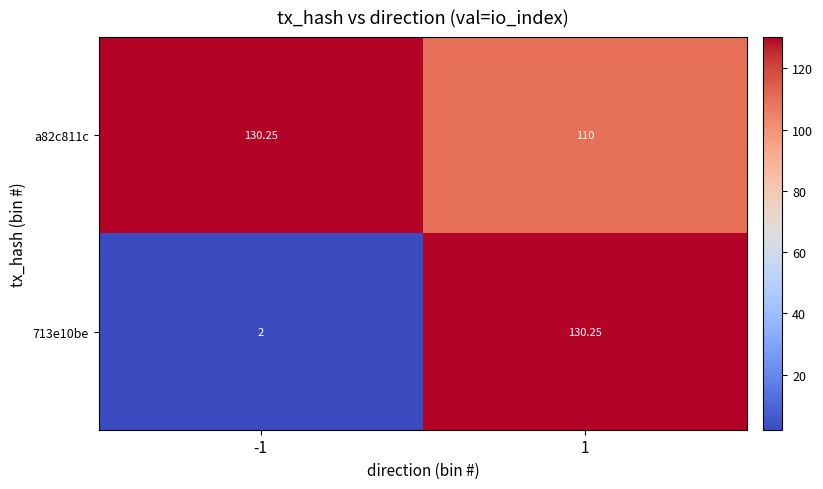

How many values in the 713e10be series are below 130?

1